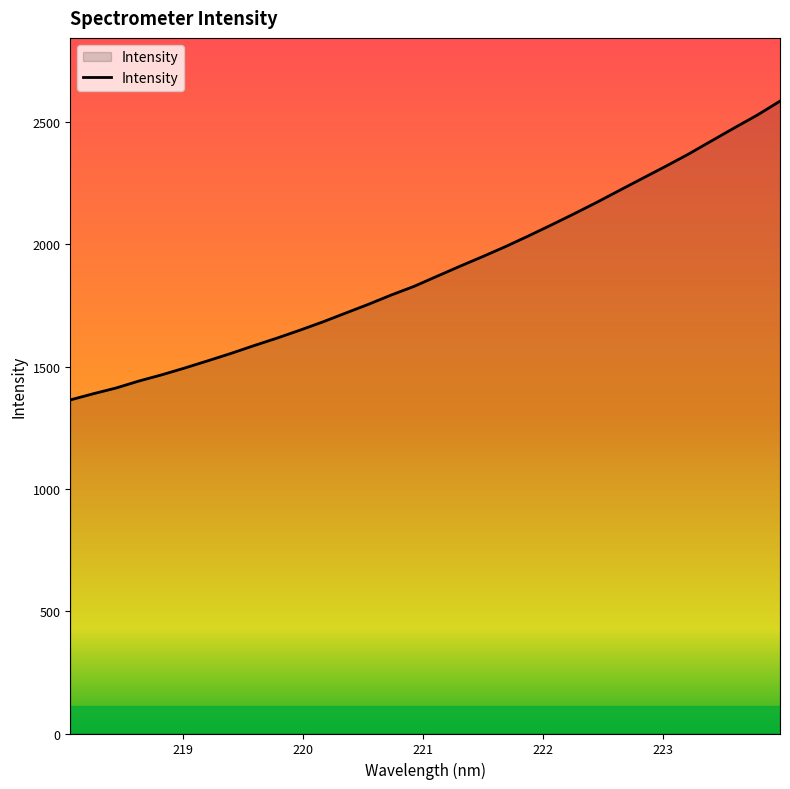

What is the maximum value shown in the chart?

2585.3